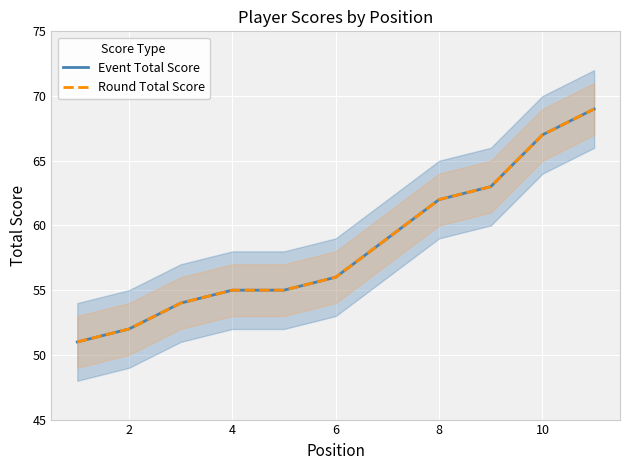

Reading left to right, what are all the values shown in this chart?

Event Total Score: 51	52	54	55	55	56	59	62	63	67	69
Round Total Score: 51	52	54	55	55	56	59	62	63	67	69